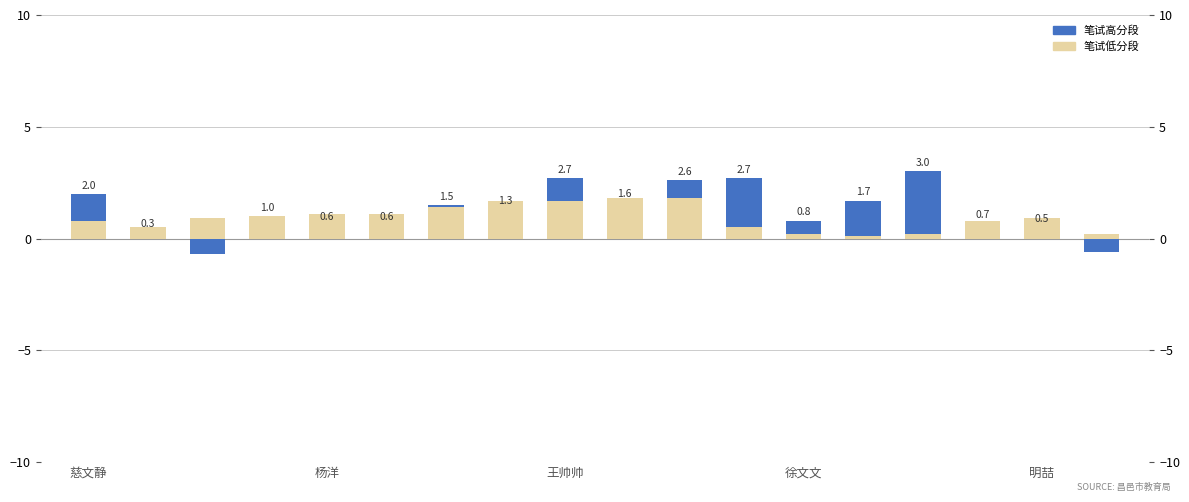

What is the value of the 笔试高分段 bar at the 5th from the left?

0.6